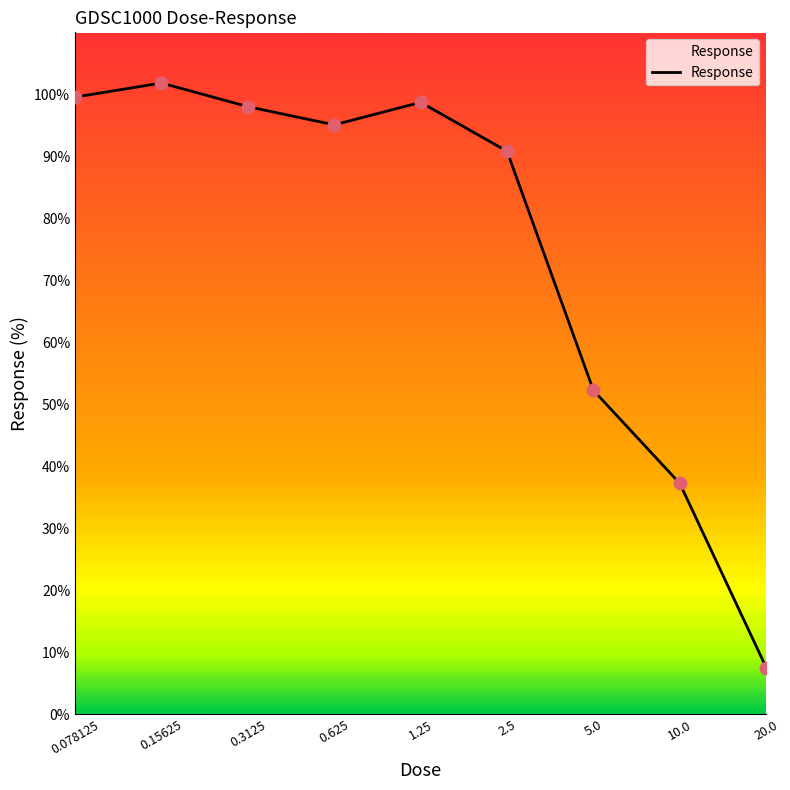

What is the minimum value shown in the chart?

7.5